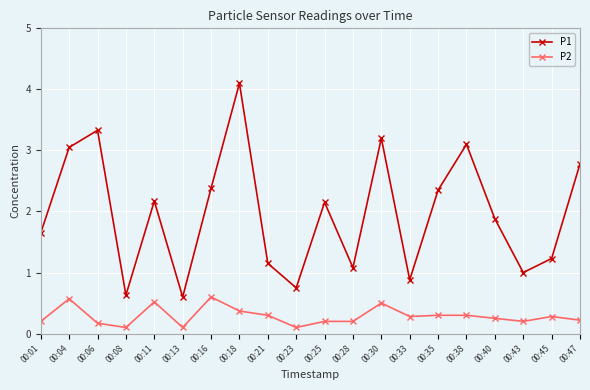

How many distinct data groups are displayed?

2